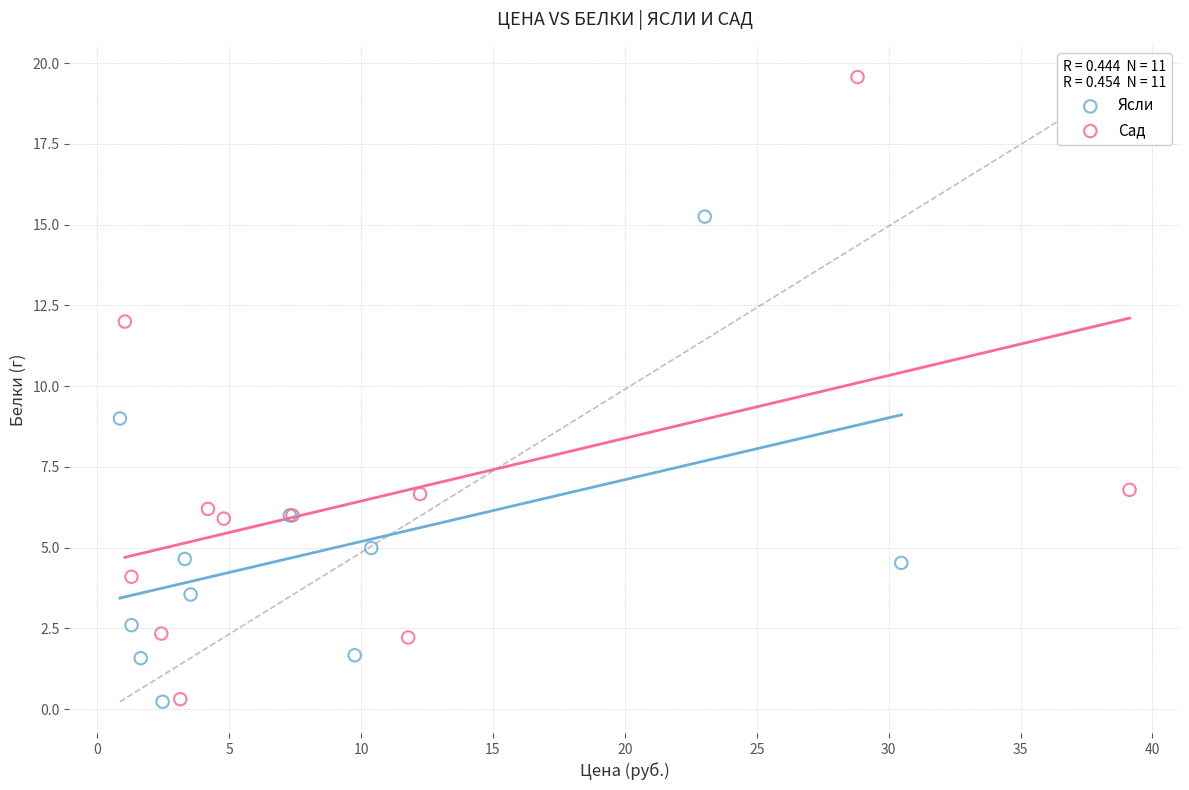

Which series has the largest Y range (max minus min)?

Сад